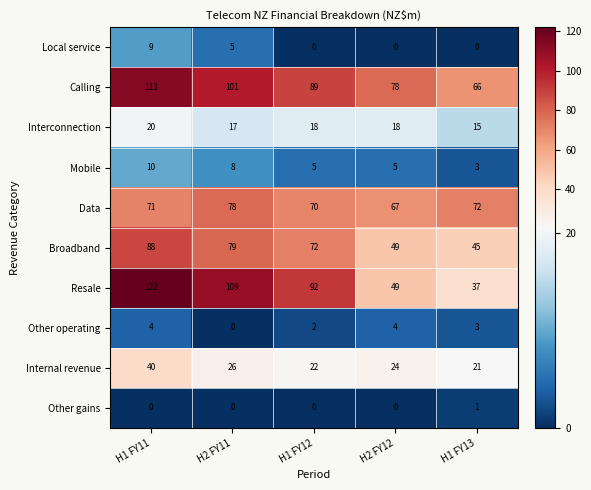

The Other gains series shows 0 at H2 FY12. True or false?

True